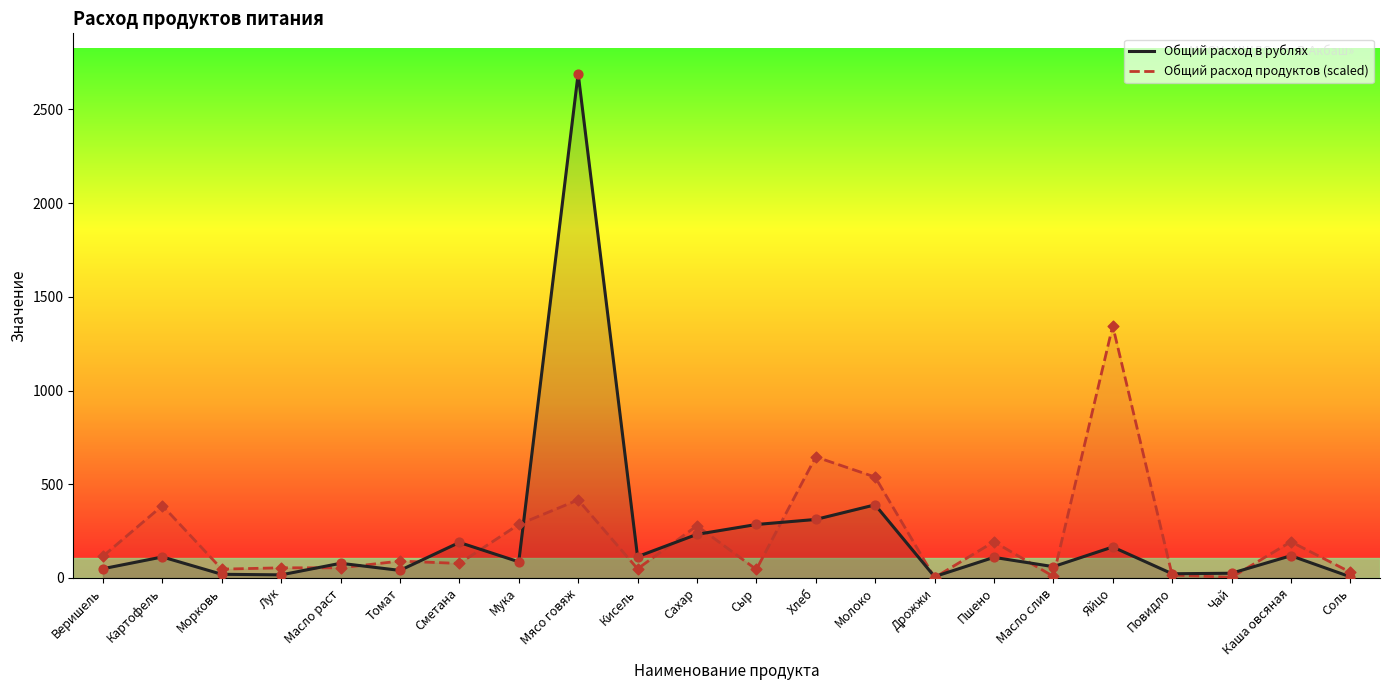

At how many categories does at least one series exceed 1741?

1